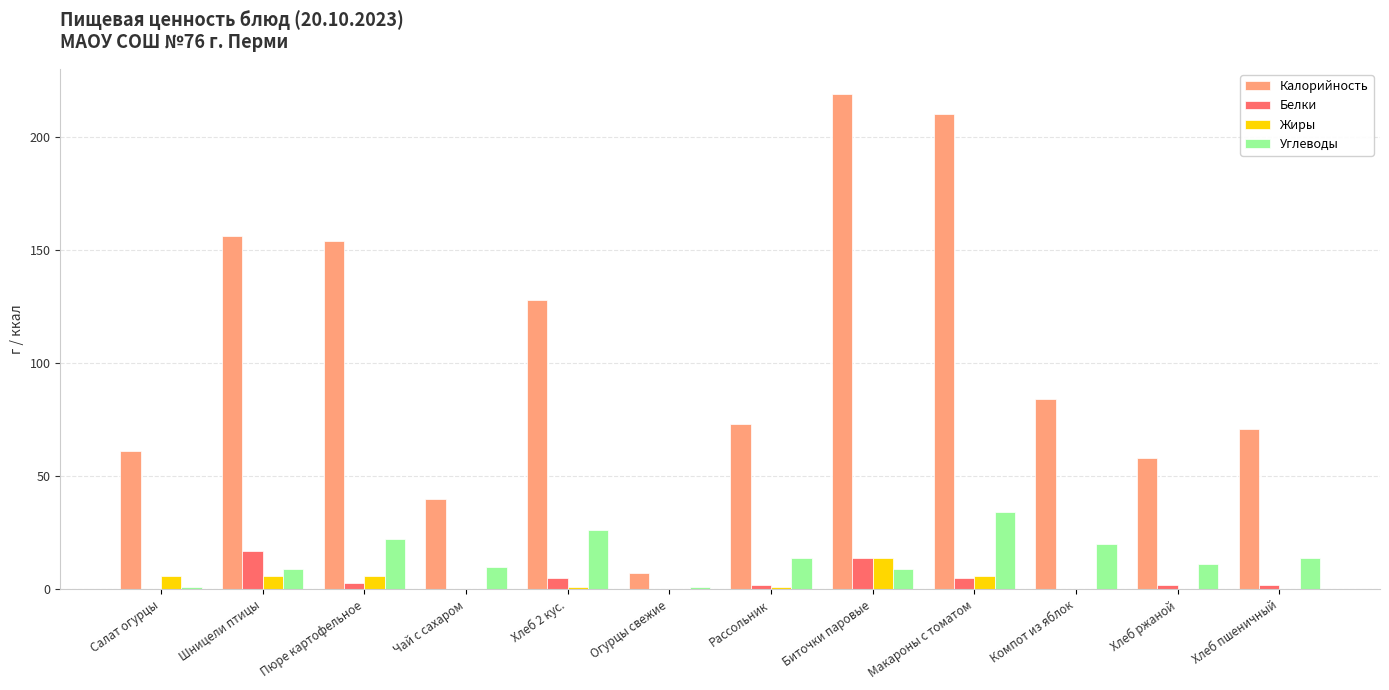

Where is Калорийность nearest to the value 113?

Хлеб 2 кус.